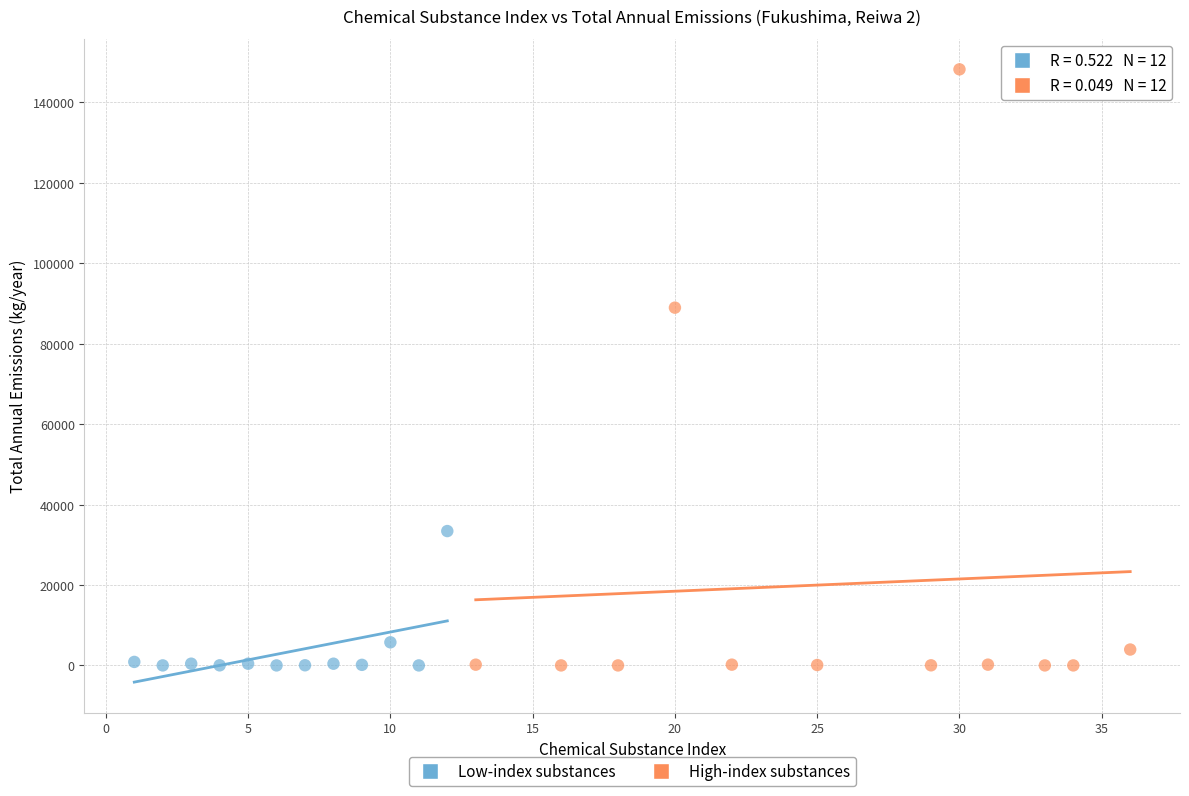

Which series reaches the maximum Y coordinate?

High-index substances